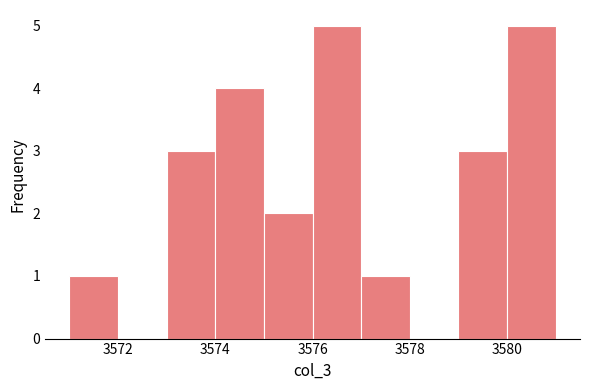

Reading left to right, list every bar in this chart as the range it spans on the x-axis followed by its height. The values are not printed on the chart, so give them approximately, as read against the axis.

3571 to 3572: 1
3572 to 3573: 0
3573 to 3574: 3
3574 to 3575: 4
3575 to 3576: 2
3576 to 3577: 5
3577 to 3578: 1
3578 to 3579: 0
3579 to 3580: 3
3580 to 3581: 5